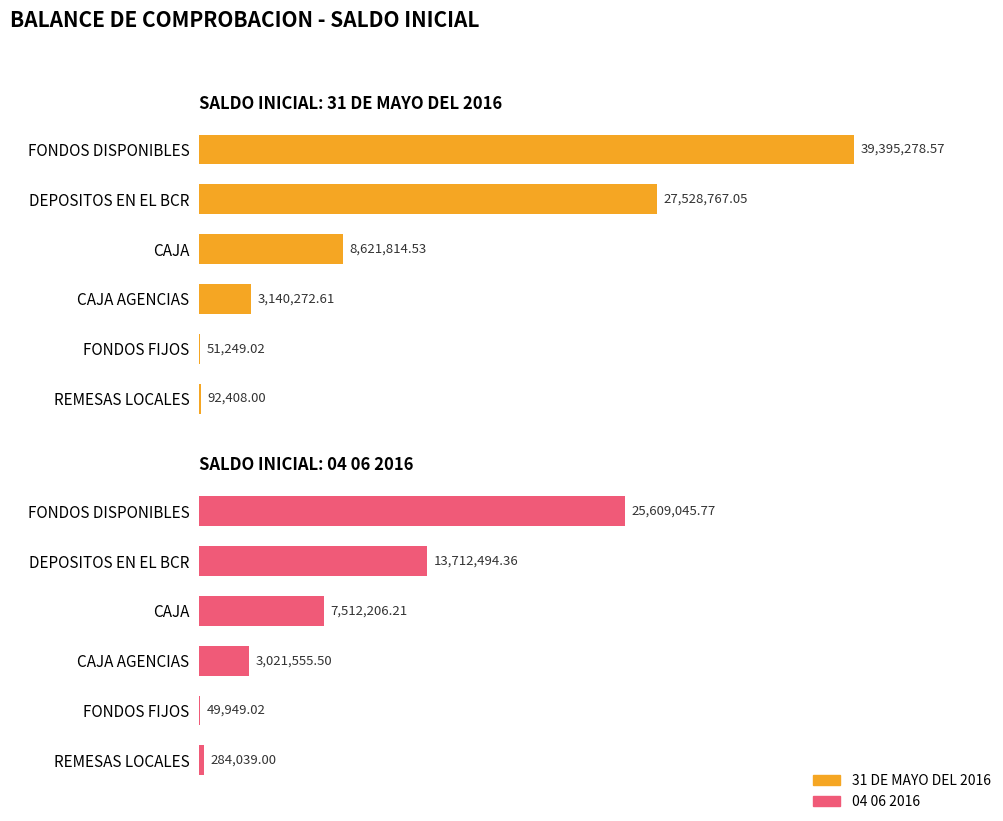

What is the average value of the 04 06 2016 series?

8364881.6